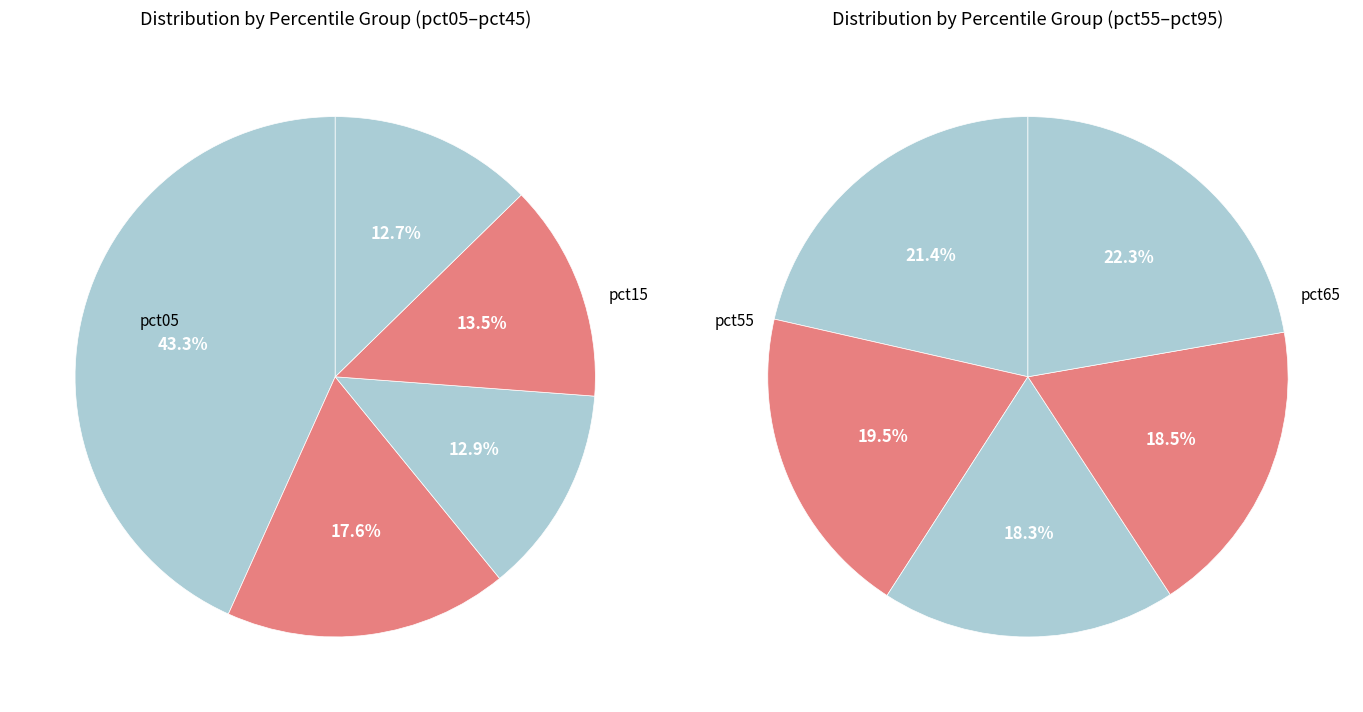

How many segments does this pie chart have?

10